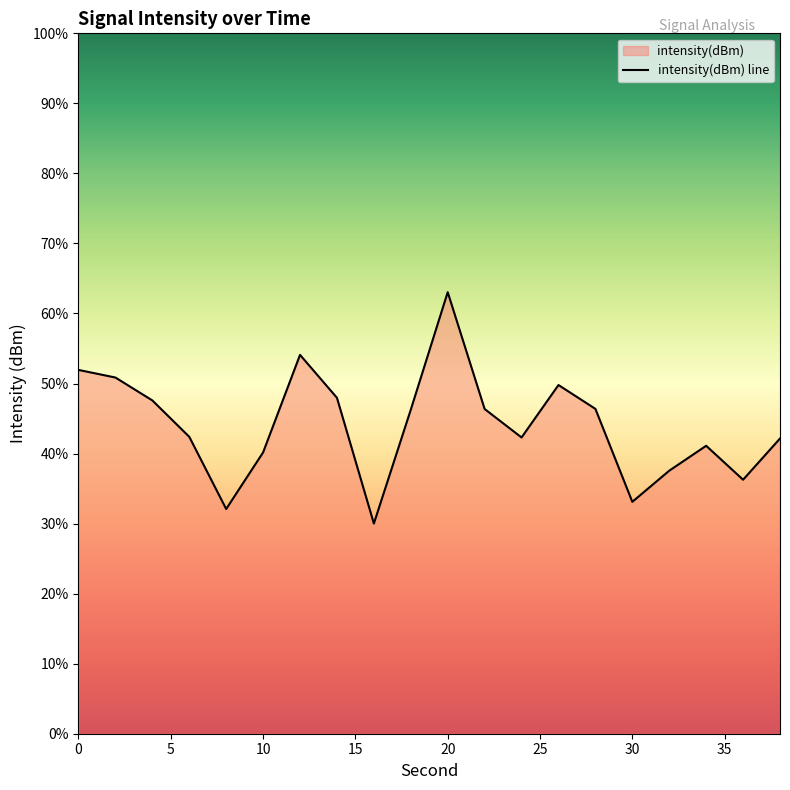

How many data points does each series have?

20